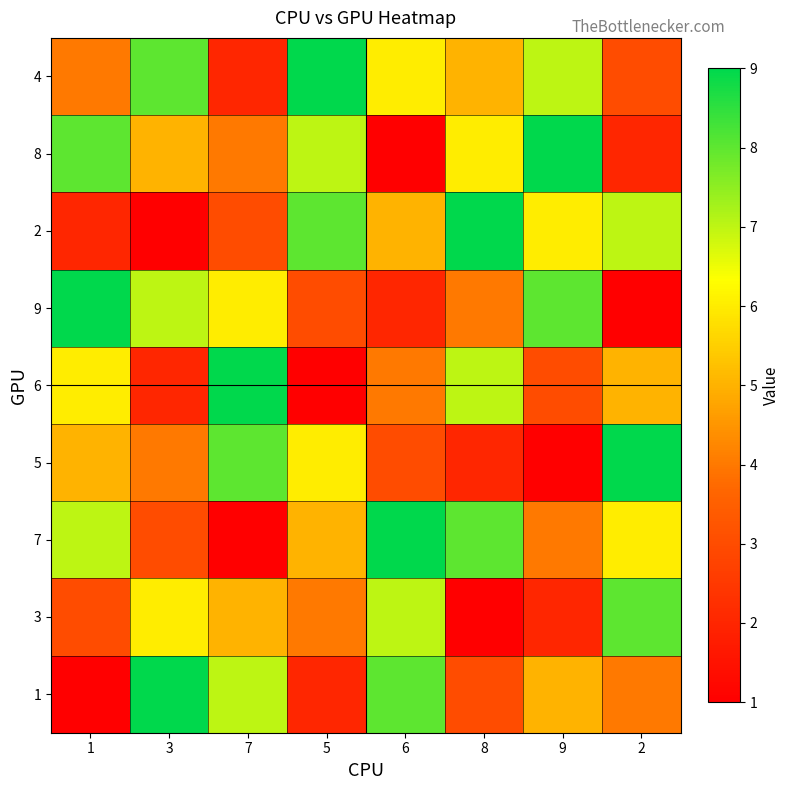

Reading left to right, list all the values displayed in this chart.

4: 1=4	3=8	7=2	5=9	6=6	8=5	9=7	2=3
8: 1=8	3=5	7=4	5=7	6=1	8=6	9=9	2=2
2: 1=2	3=1	7=3	5=8	6=5	8=9	9=6	2=7
9: 1=9	3=7	7=6	5=3	6=2	8=4	9=8	2=1
6: 1=6	3=2	7=9	5=1	6=4	8=7	9=3	2=5
5: 1=5	3=4	7=8	5=6	6=3	8=2	9=1	2=9
7: 1=7	3=3	7=1	5=5	6=9	8=8	9=4	2=6
3: 1=3	3=6	7=5	5=4	6=7	8=1	9=2	2=8
1: 1=1	3=9	7=7	5=2	6=8	8=3	9=5	2=4